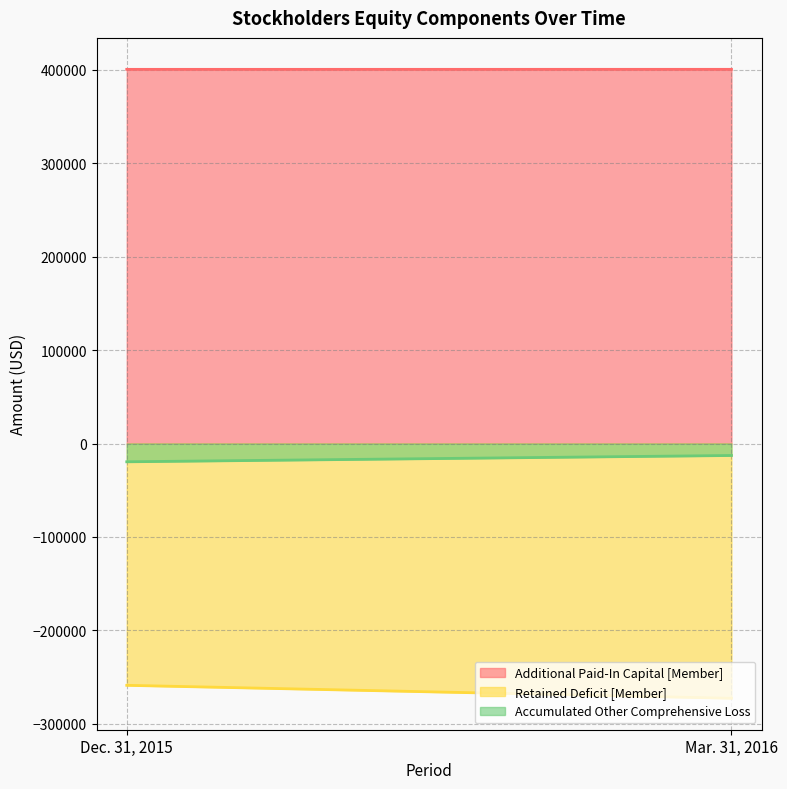

Reading left to right, transcribe all the data shown in this chart.

Additional Paid-In Capital [Member]: 400505	400527
Retained Deficit [Member]: -258766	-272630
Accumulated Other Comprehensive Loss: -19523	-12779